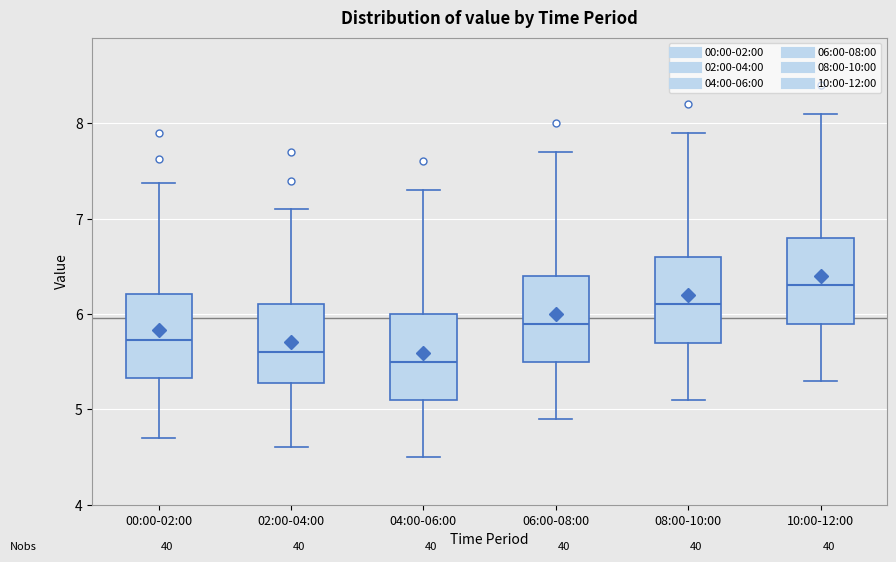

Reading left to right, read every box against the y-axis: the position of its median line, the range the box covers, and the ends of its whiskers. The values are not printed on the chart, so give them approximately, as read against the axis.

00:00-02:00: median 5.7, box 5.3 to 6.2, whiskers 4.7 to 7.4
02:00-04:00: median 5.6, box 5.3 to 6.1, whiskers 4.6 to 7.1
04:00-06:00: median 5.5, box 5.1 to 6.0, whiskers 4.5 to 7.3
06:00-08:00: median 5.9, box 5.5 to 6.4, whiskers 4.9 to 7.7
08:00-10:00: median 6.1, box 5.7 to 6.6, whiskers 5.1 to 7.9
10:00-12:00: median 6.3, box 5.9 to 6.8, whiskers 5.3 to 8.1